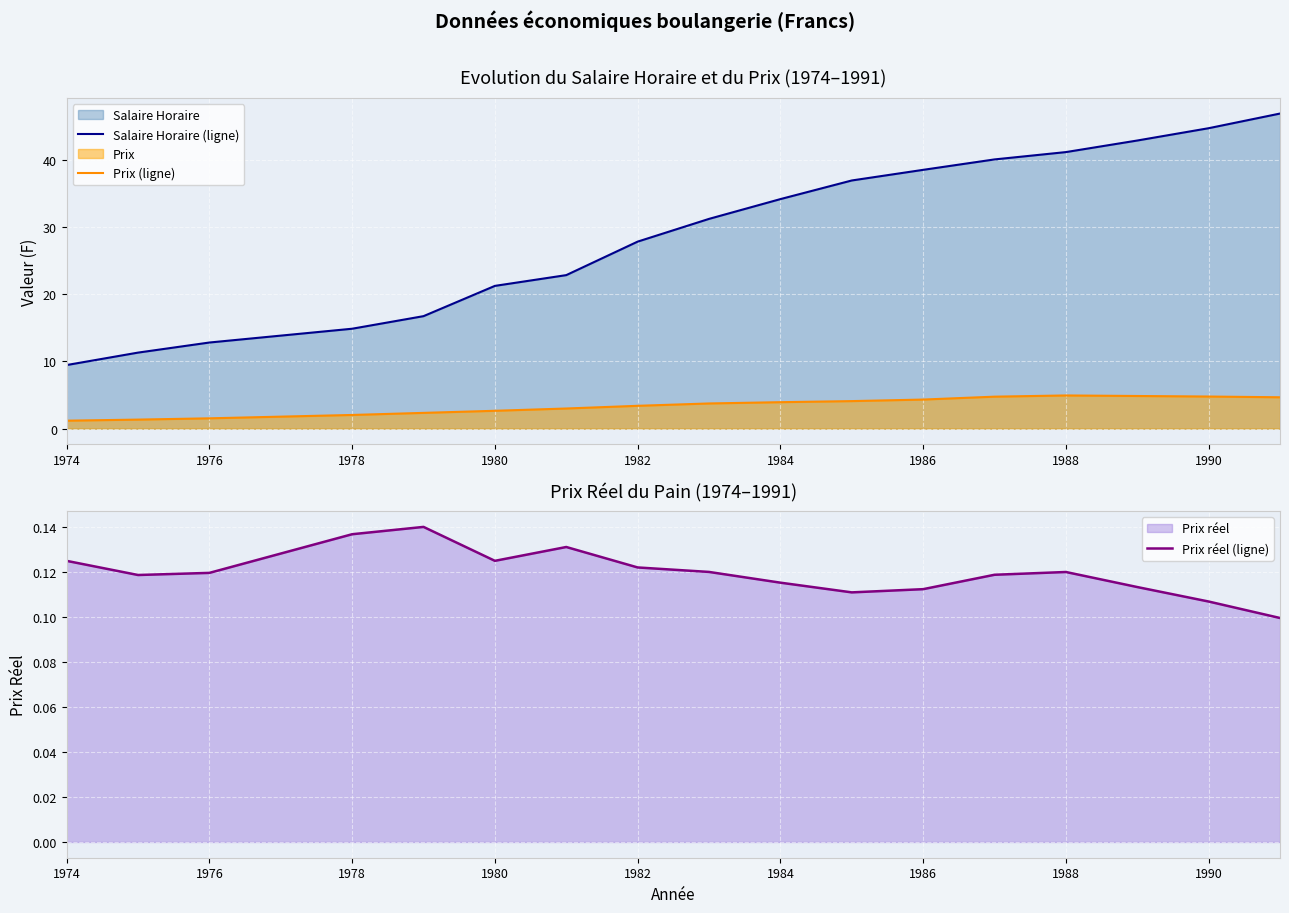

True or false: Salaire Horaire (ligne) and Prix (ligne) intersect in this chart.

False